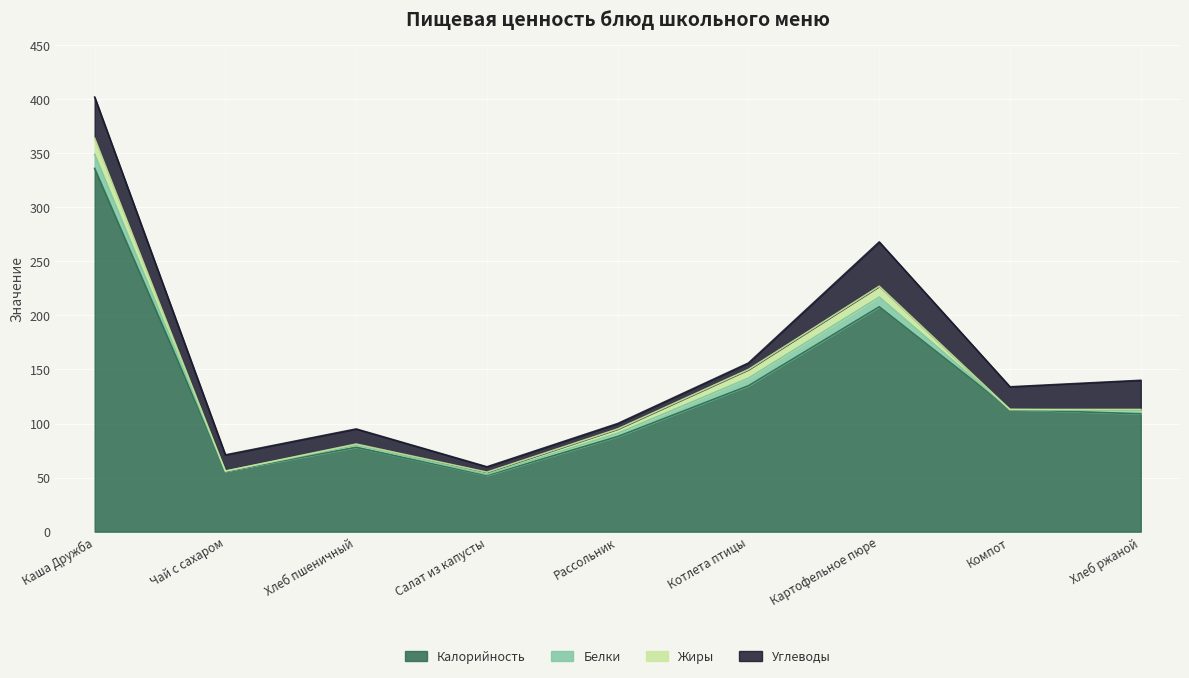

True or false: Калорийность has a value of 88 at Рассольник.

True